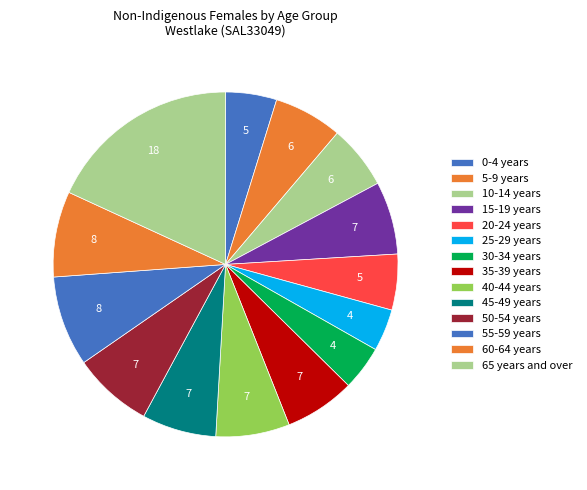

Count the number of slices in the pie.

14